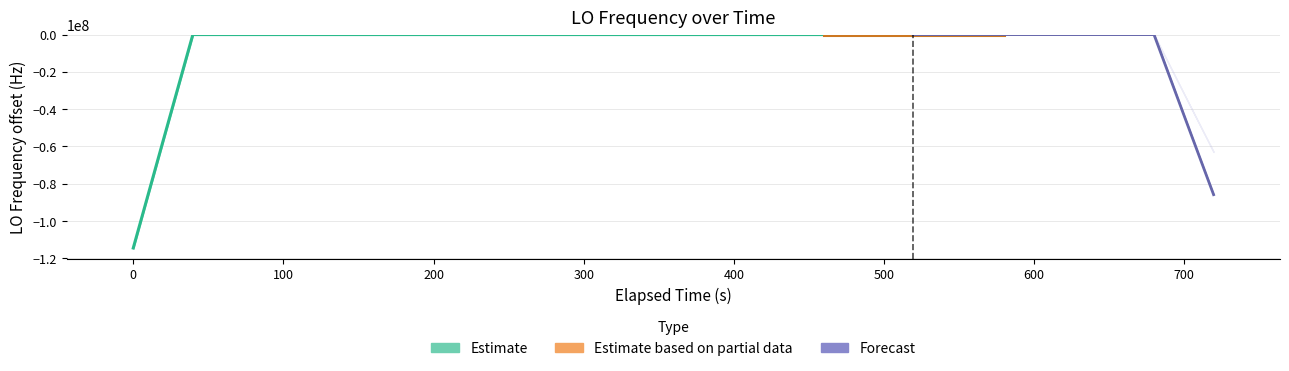

Which label corresponds to the largest value in the chart?

200